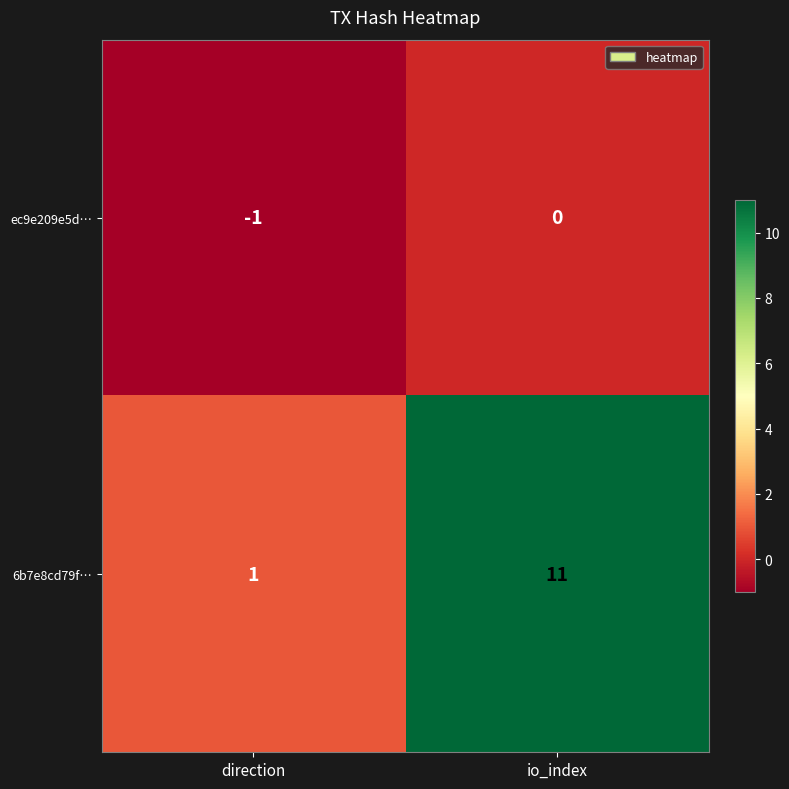

True or false: 6b7e8cd79f… has a value of 0 at direction.

False